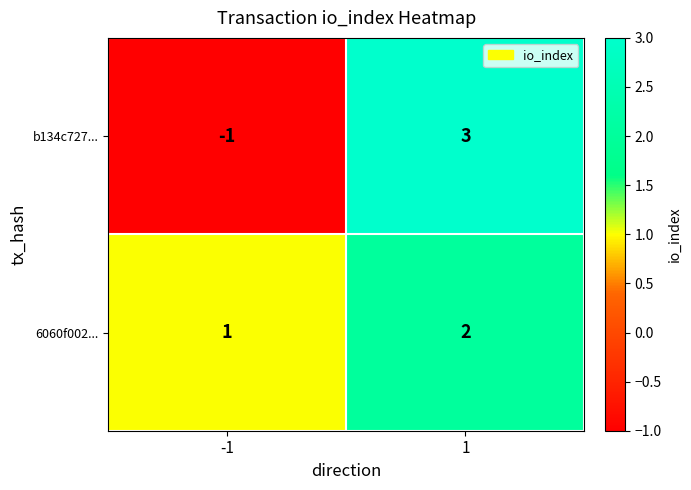

What is the difference between the maximum and minimum values in the b134c727... series?

4